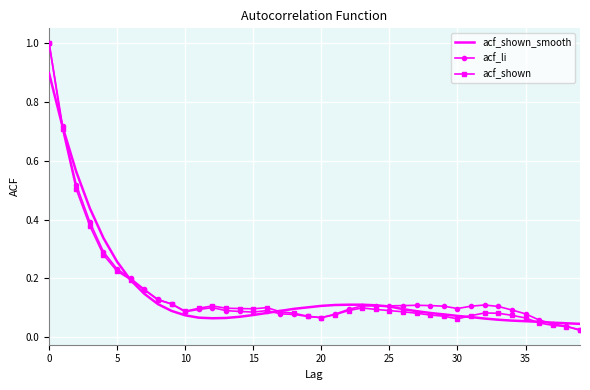

What is the highest value of the acf_shown_smooth series?

0.9